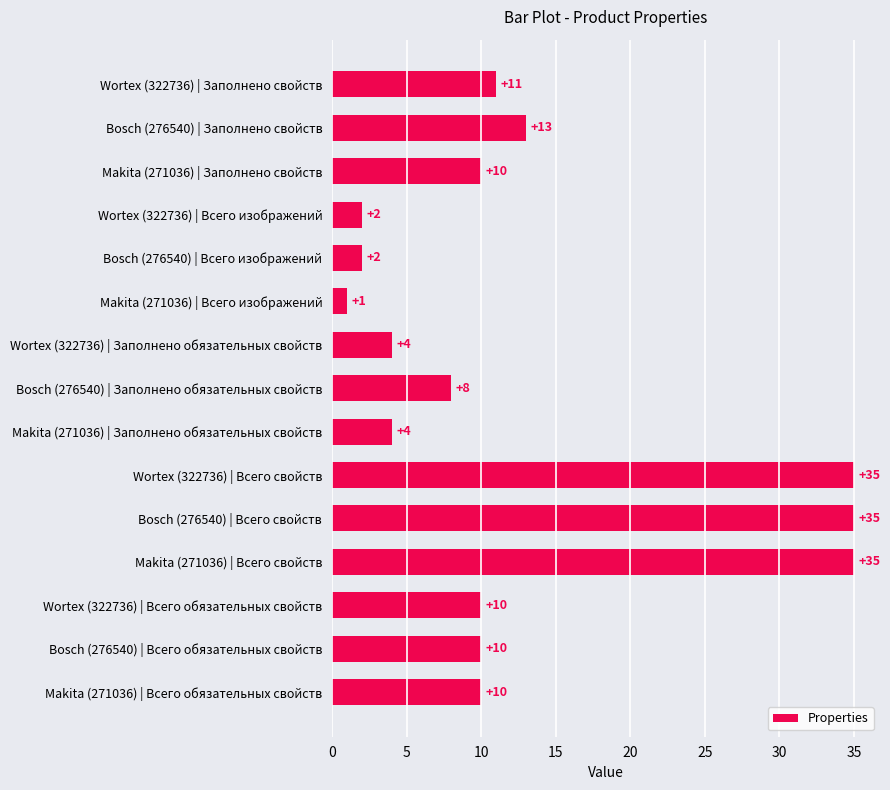

What is the maximum value shown in the chart?

35